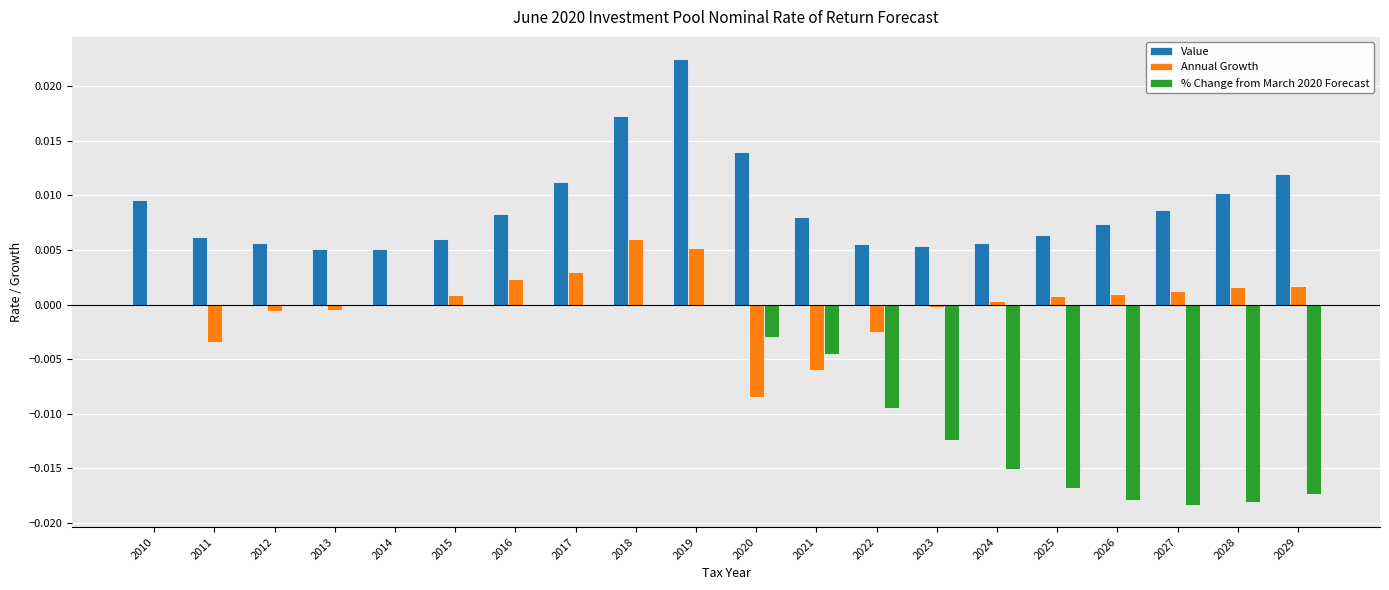

The value of Value at 2023 is 0.0. True or false?

True